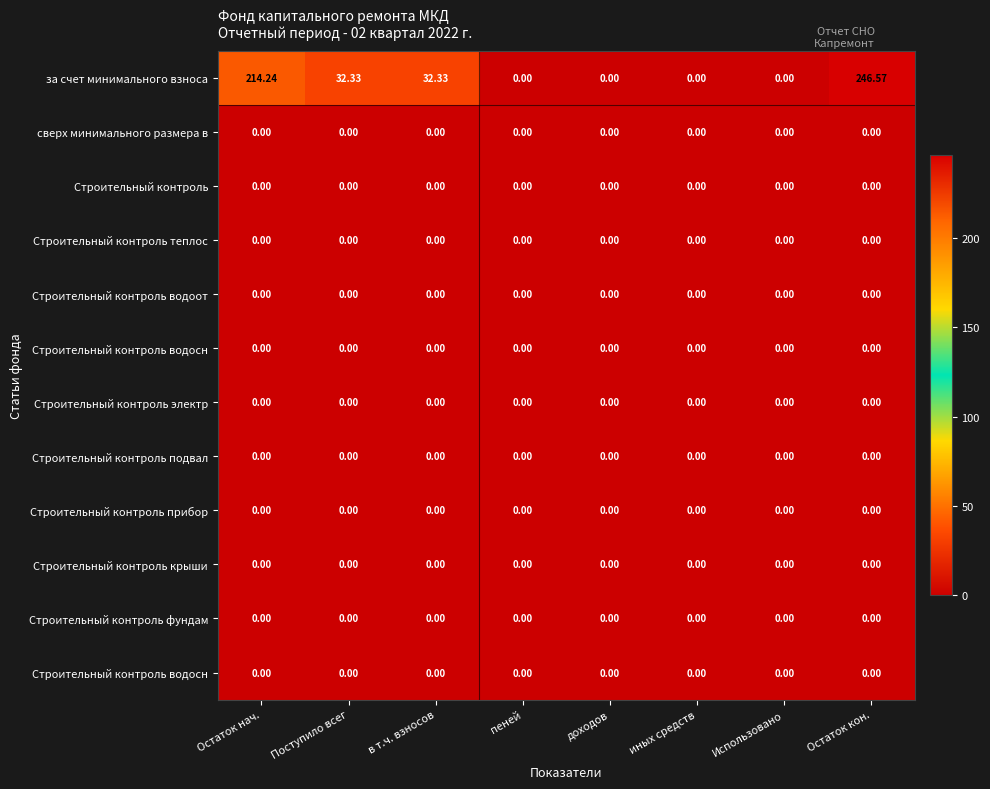

At how many categories does at least one series exceed 102?

2